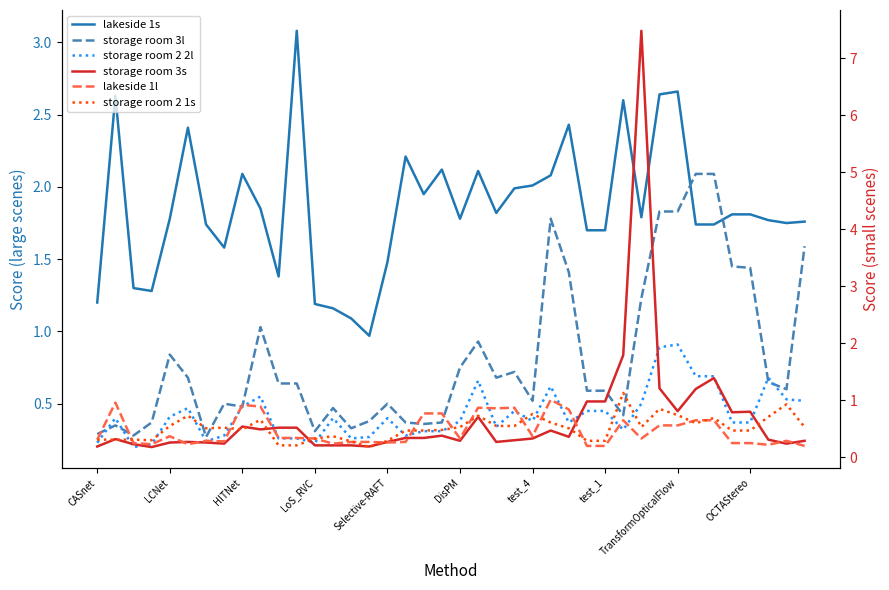

What is the label of the 1st point from the right?

39